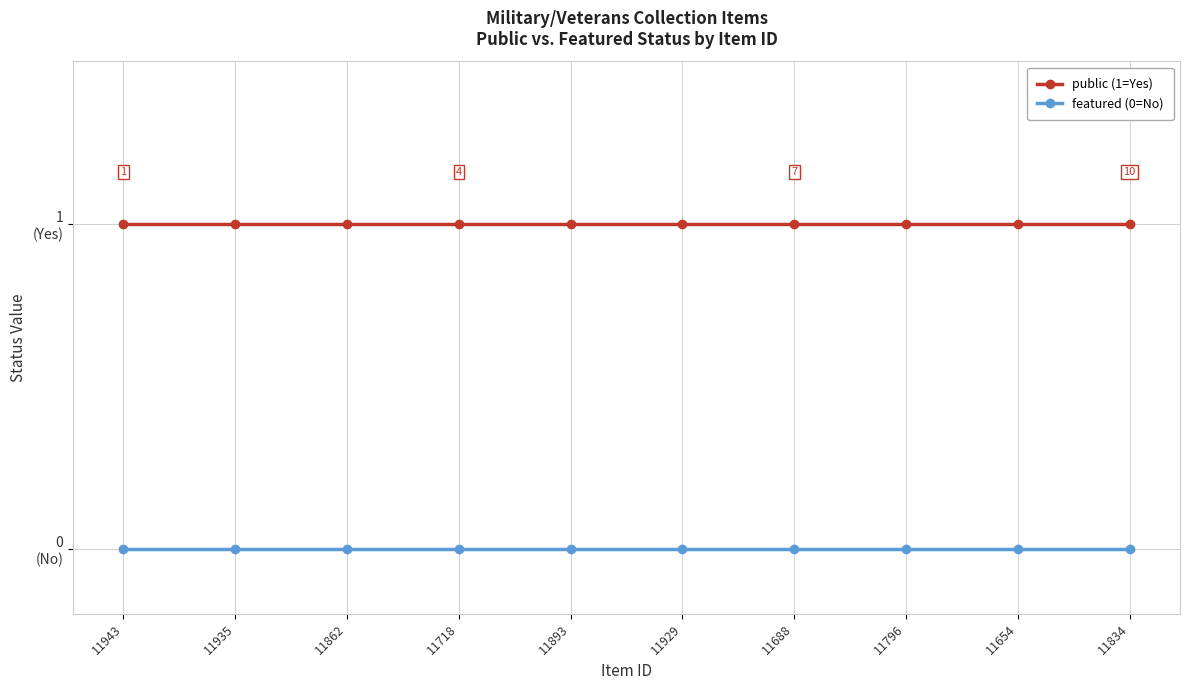

Between 11935 and 11943, which is larger?

11935